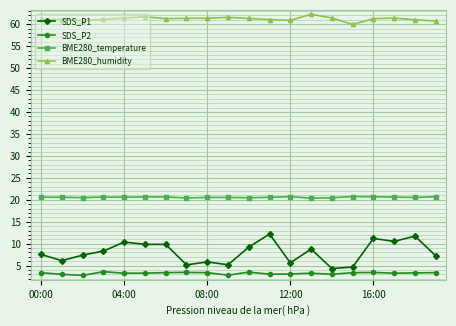

List the series in order of their peak value, highest first.

BME280_humidity, BME280_temperature, SDS_P1, SDS_P2